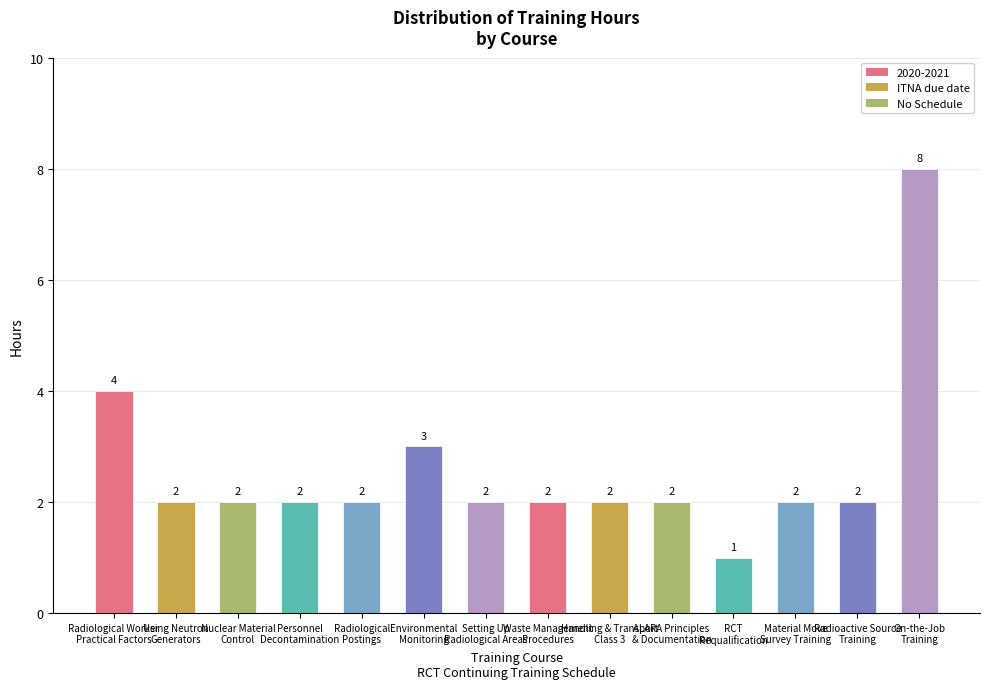

Reading left to right, extract all data points from this chart.

4	2	2	2	2	3	2	2	2	2	1	2	2	8